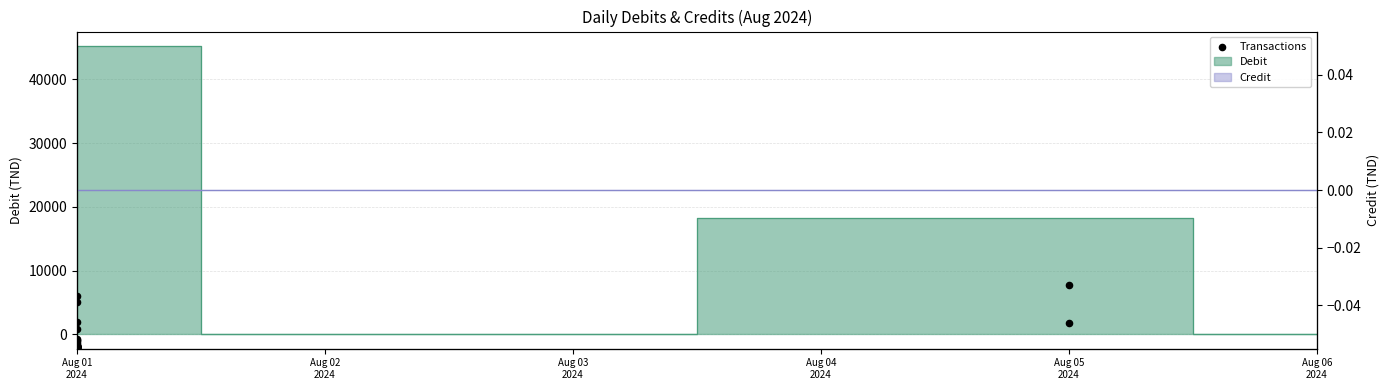

What is the change in value from 9 to 26?

-10311.5